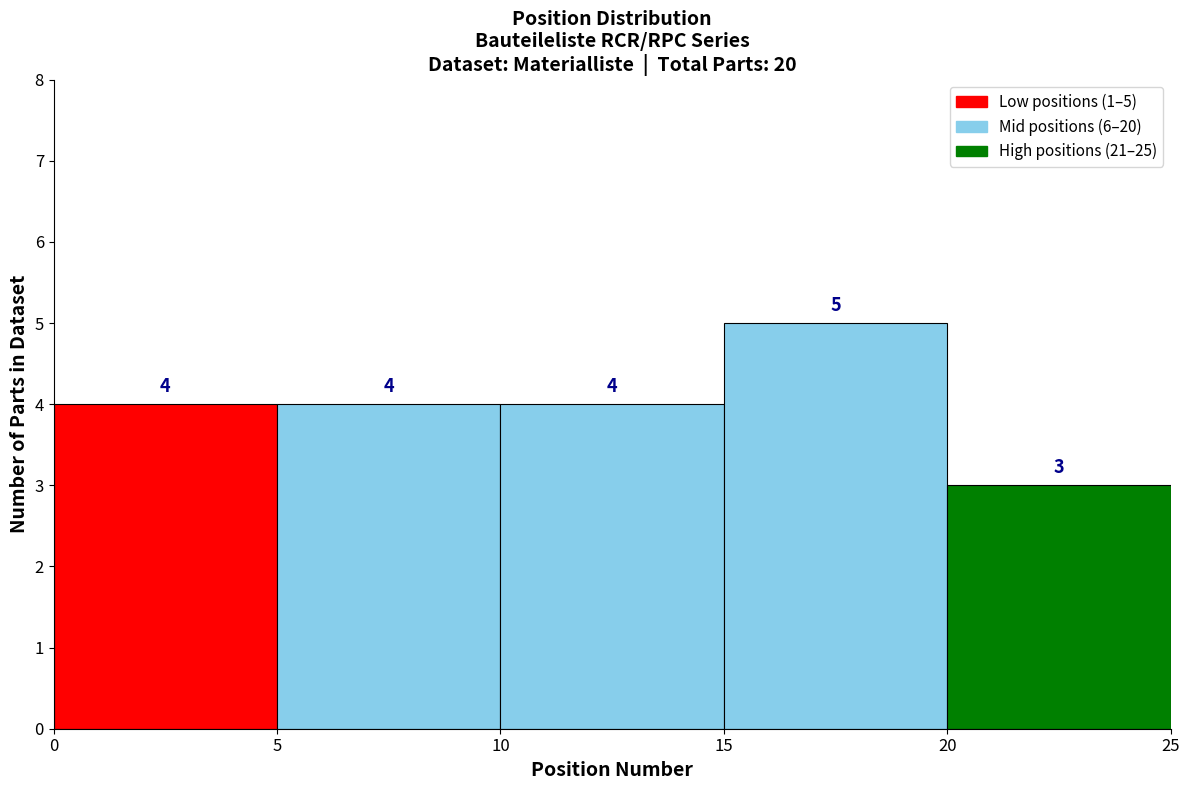

Over which range of the x-axis is the bar tallest?

15 to 20